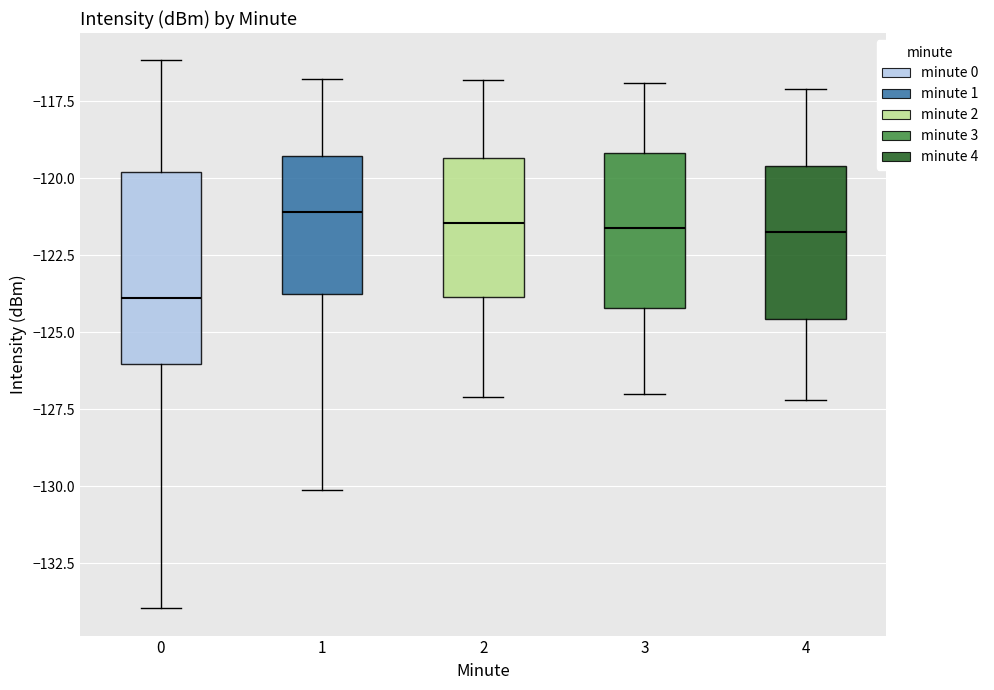

Where is the upper edge of the box at x = 2 on the y-axis? The values are not printed on the chart, so give them approximately, as read against the axis.

-119.5